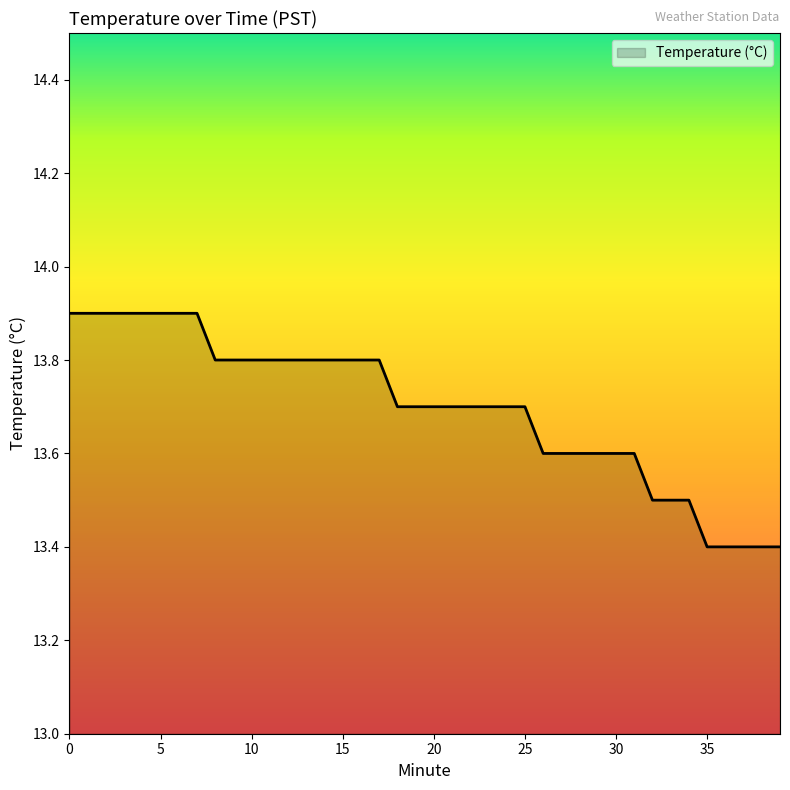

What is the minimum value shown in the chart?

13.4